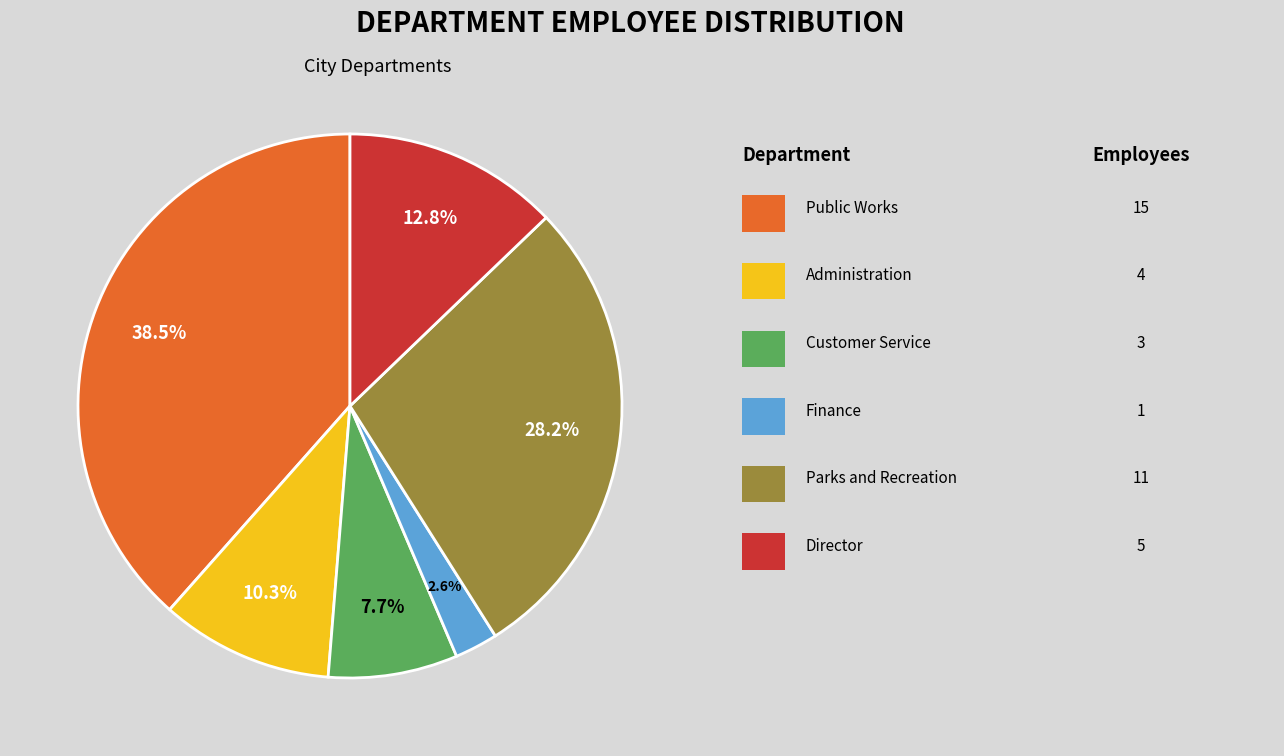

Does any single category account for the majority?

No